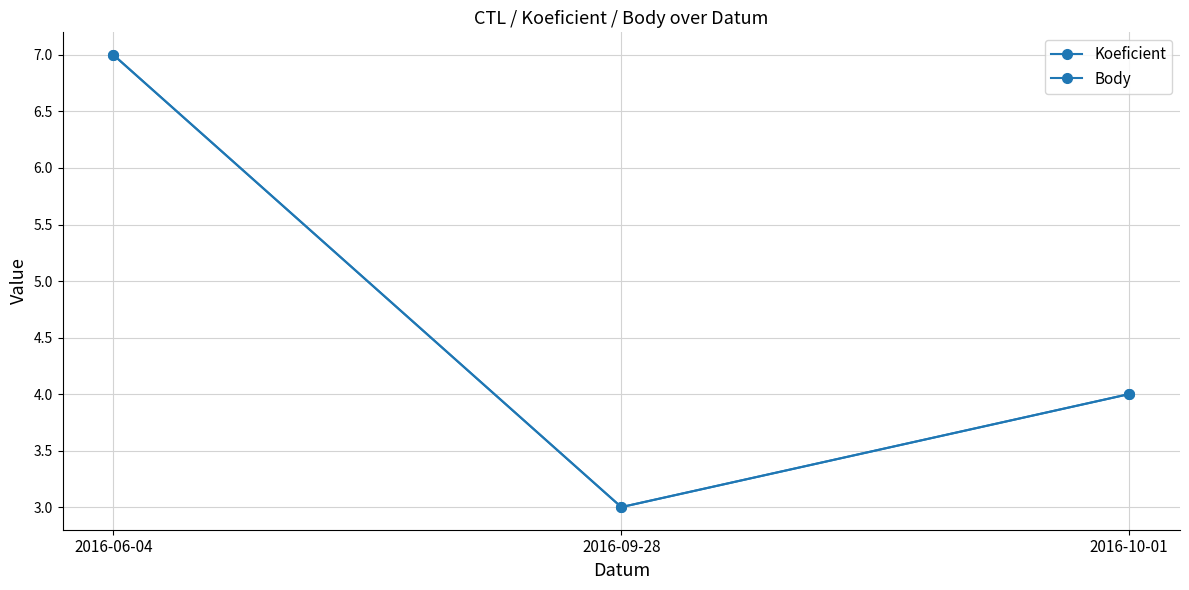

How many lines are shown in the chart?

2